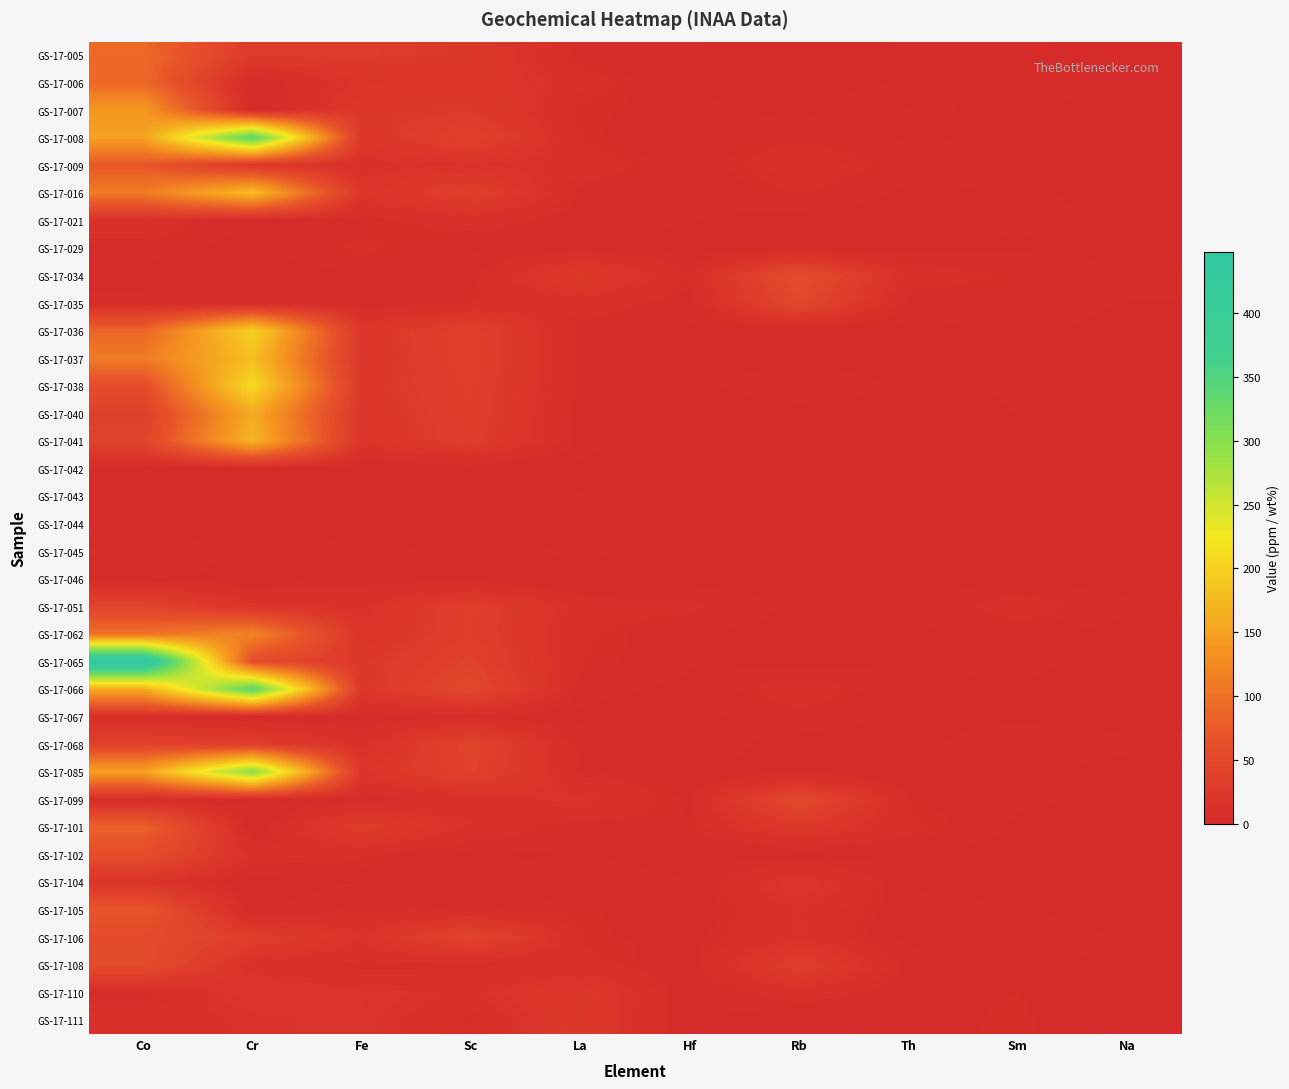

Count the number of categories in the chart.

10